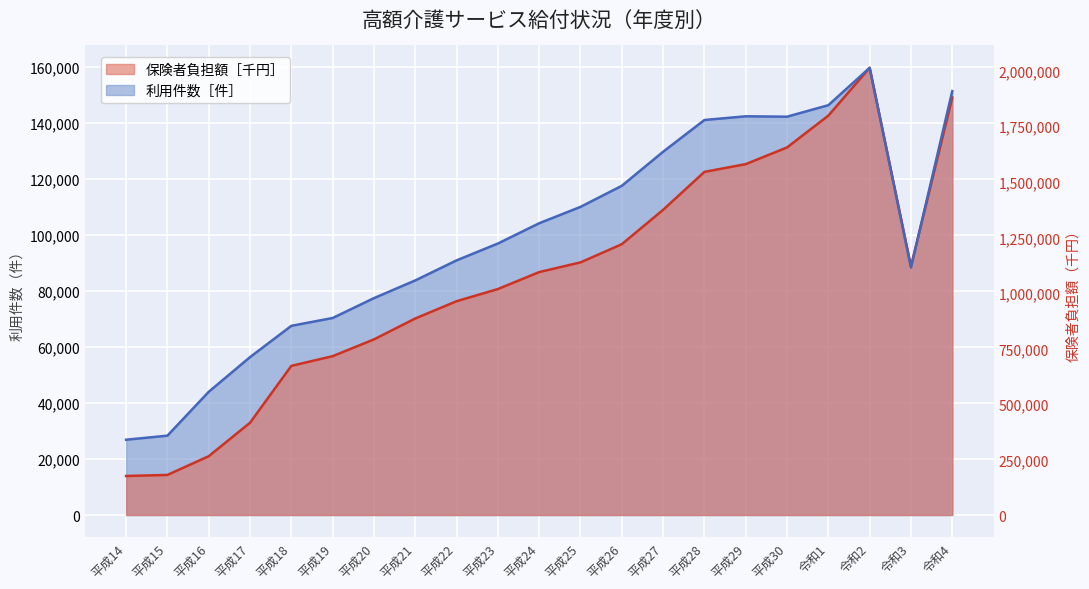

What is the value of the 保険者負担額［千円］ point at the 10th from the left?

80688.4